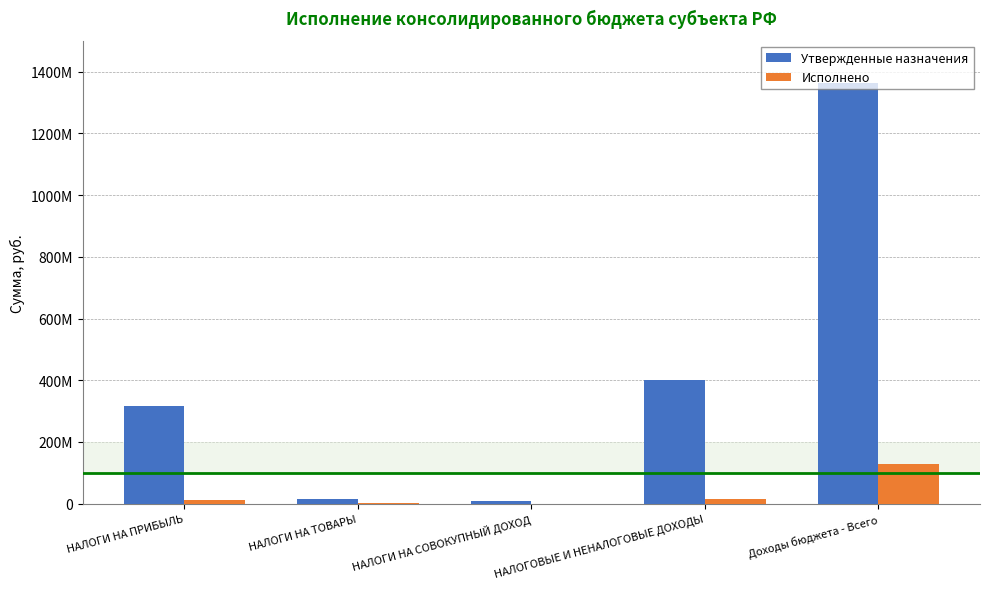

Between НАЛОГИ НА ПРИБЫЛЬ and НАЛОГИ НА СОВОКУПНЫЙ ДОХОД, which series saw the biggest shift?

Утвержденные назначения